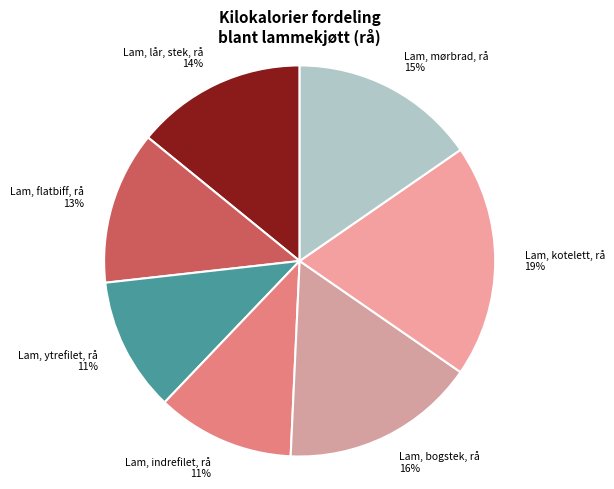

Combined, do Lam, mørbrad, rå 15% and Lam, bogstek, rå 16% account for over 50%?

No